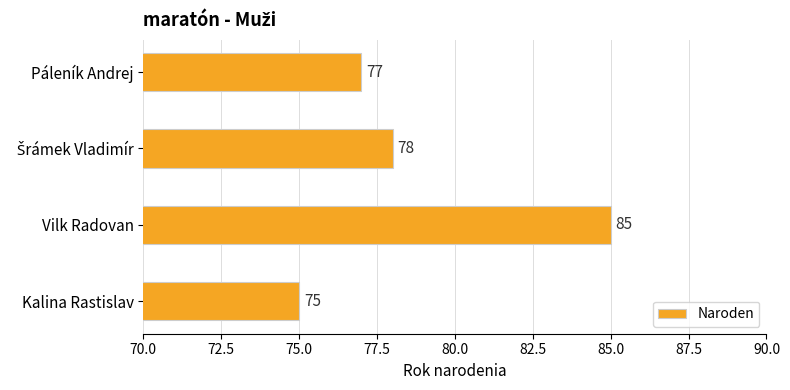

Count the values in the range 77 to 85.

3